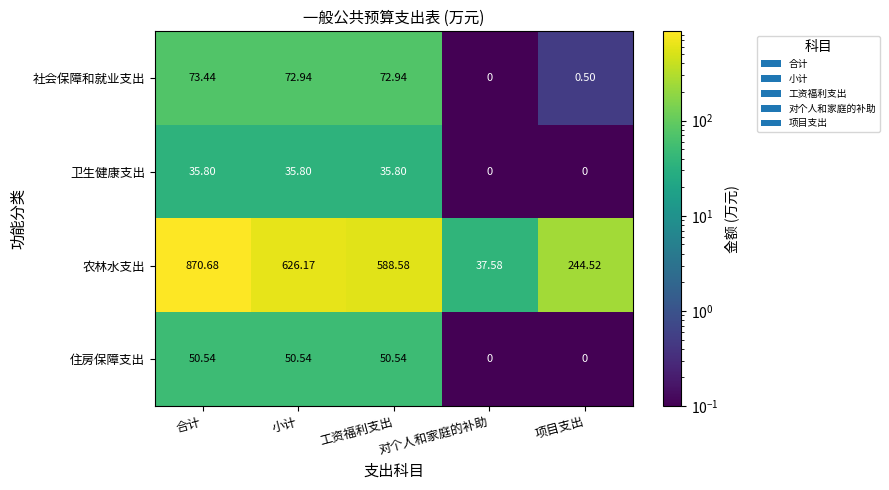

At 小计, list the series in order from smallest to largest.

卫生健康支出, 住房保障支出, 社会保障和就业支出, 农林水支出